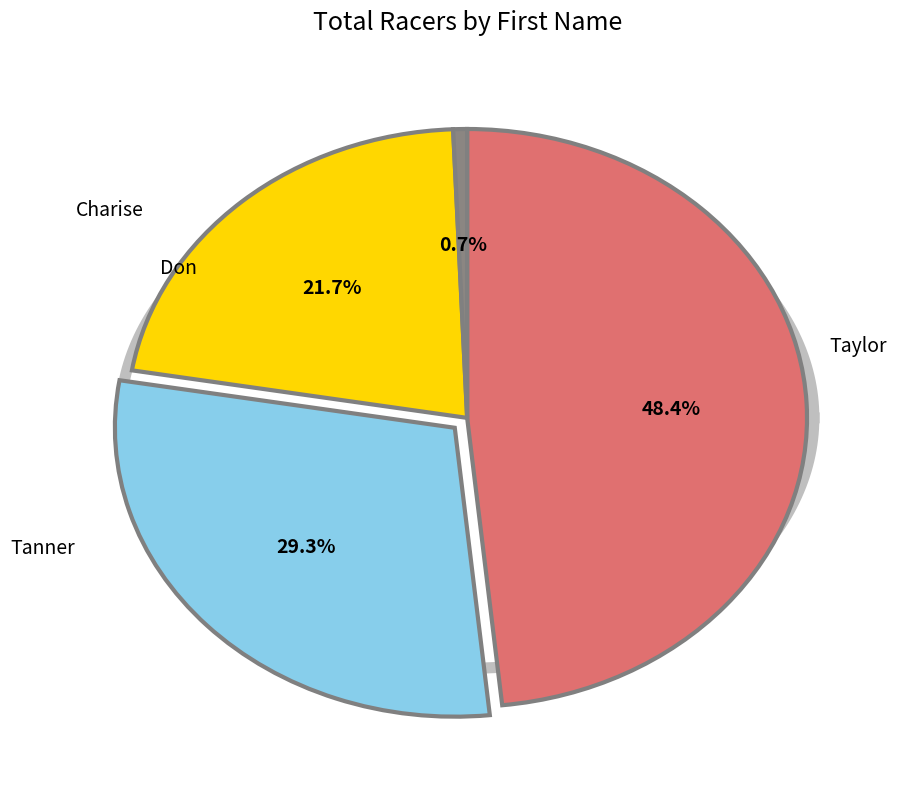

Which slice is the largest?

Taylor